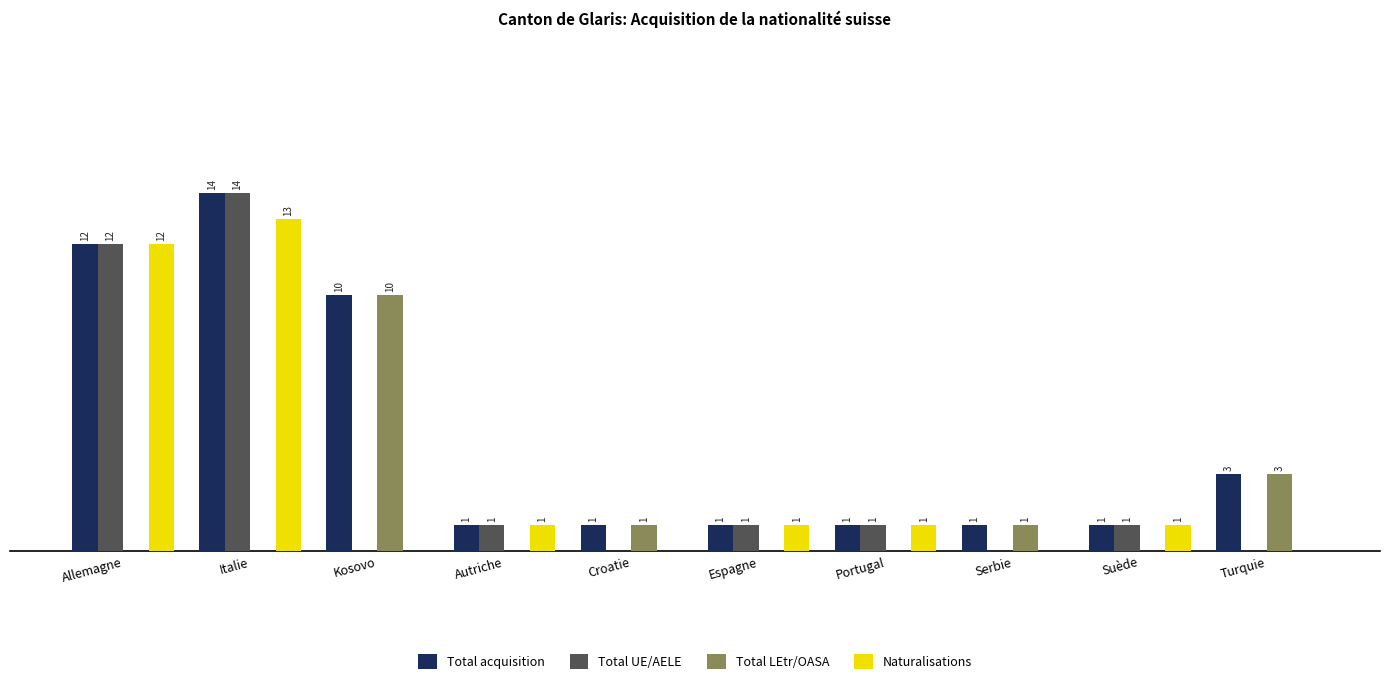

Between Kosovo and Suède, which series saw the biggest shift?

Total LEtr/OASA